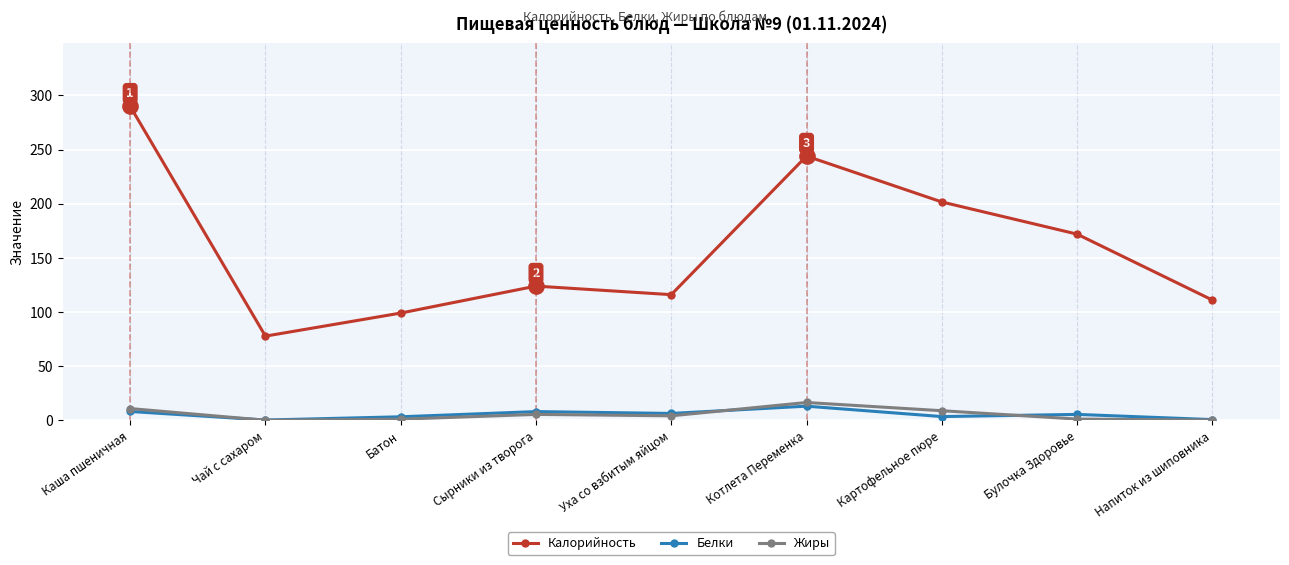

Is it true that Жиры equals 1.1 at Булочка Здоровье?

True